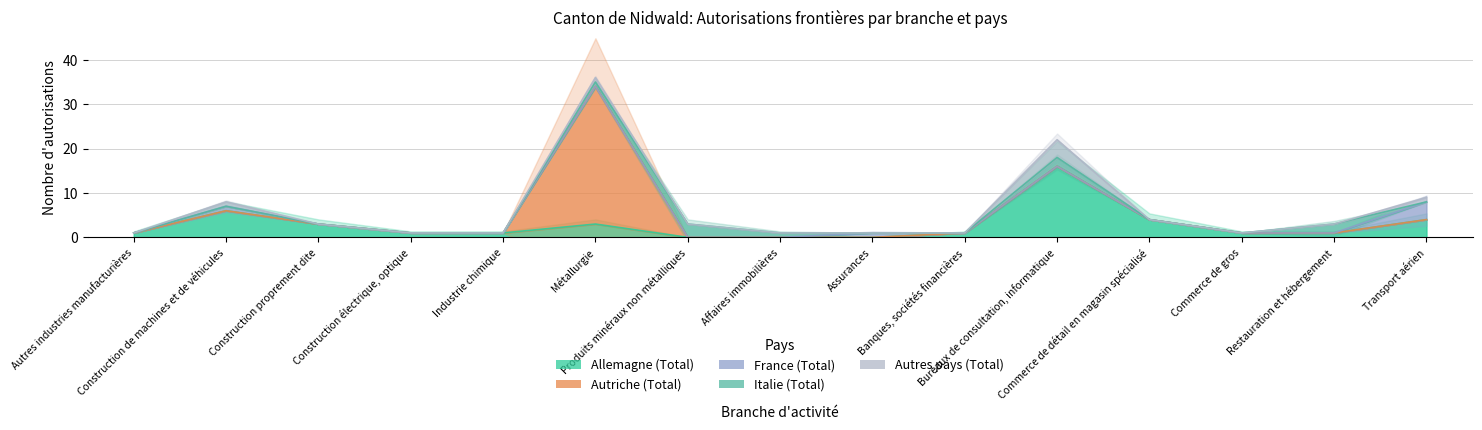

Which series has the largest range (max minus min)?

Autriche (Total)